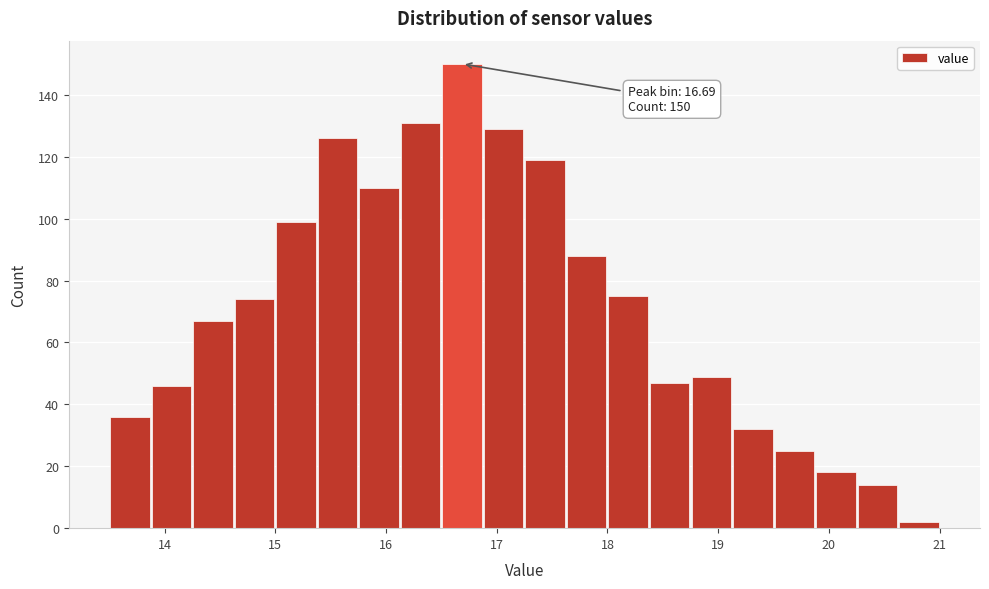

Around what value on the x-axis is the tallest bar? Give the approximate position of its centre, as read against the axis.

16.7